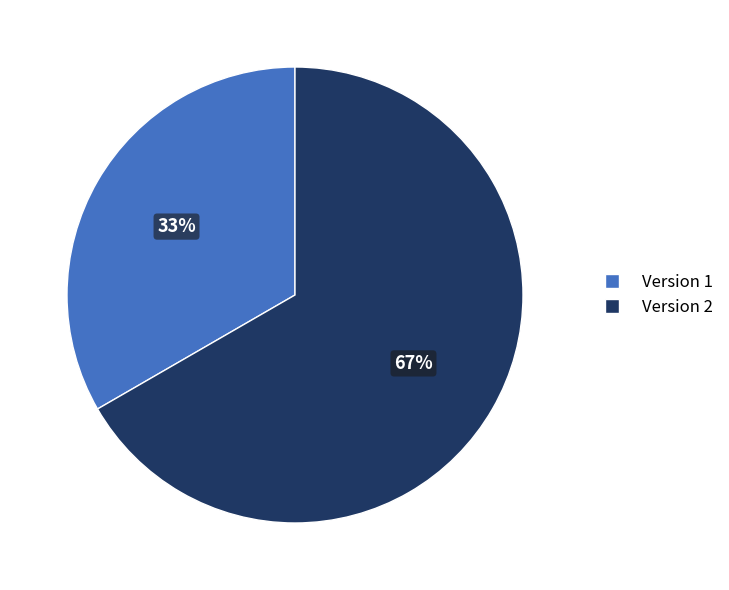

Is there a majority slice in this chart?

Yes